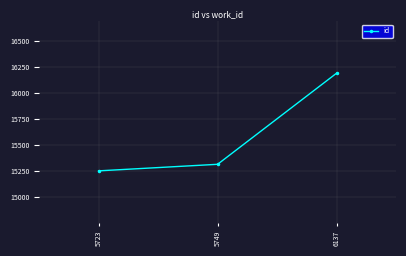

What is the maximum value shown in the chart?

16190